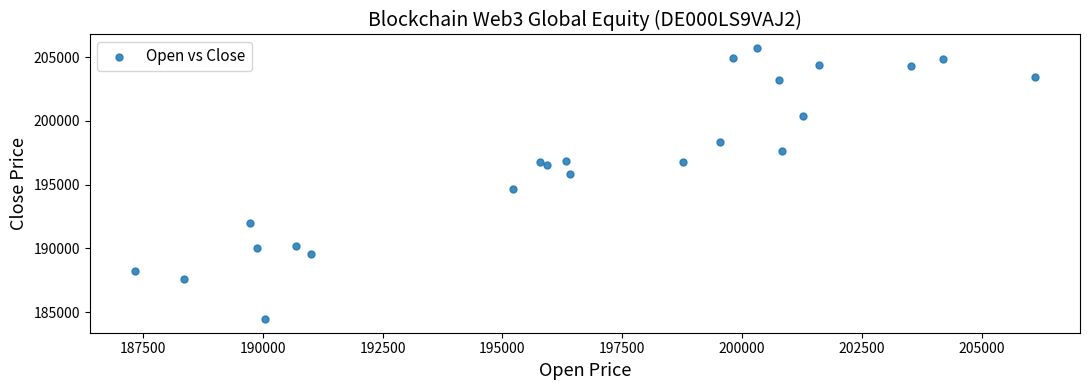

What is the range of Y values (max minus min)?

21266